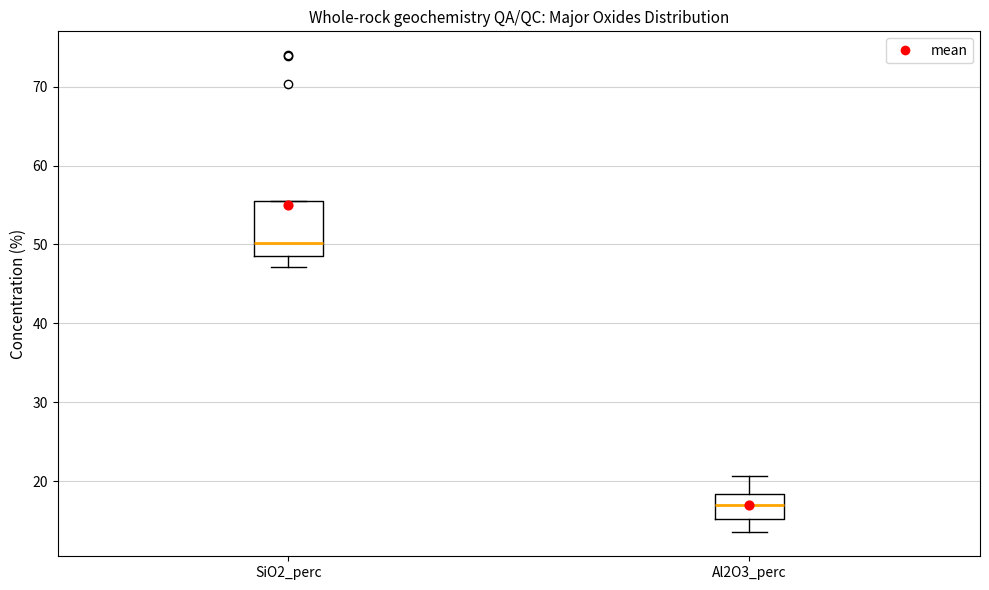

Which box's median line is the highest?

SiO2_perc